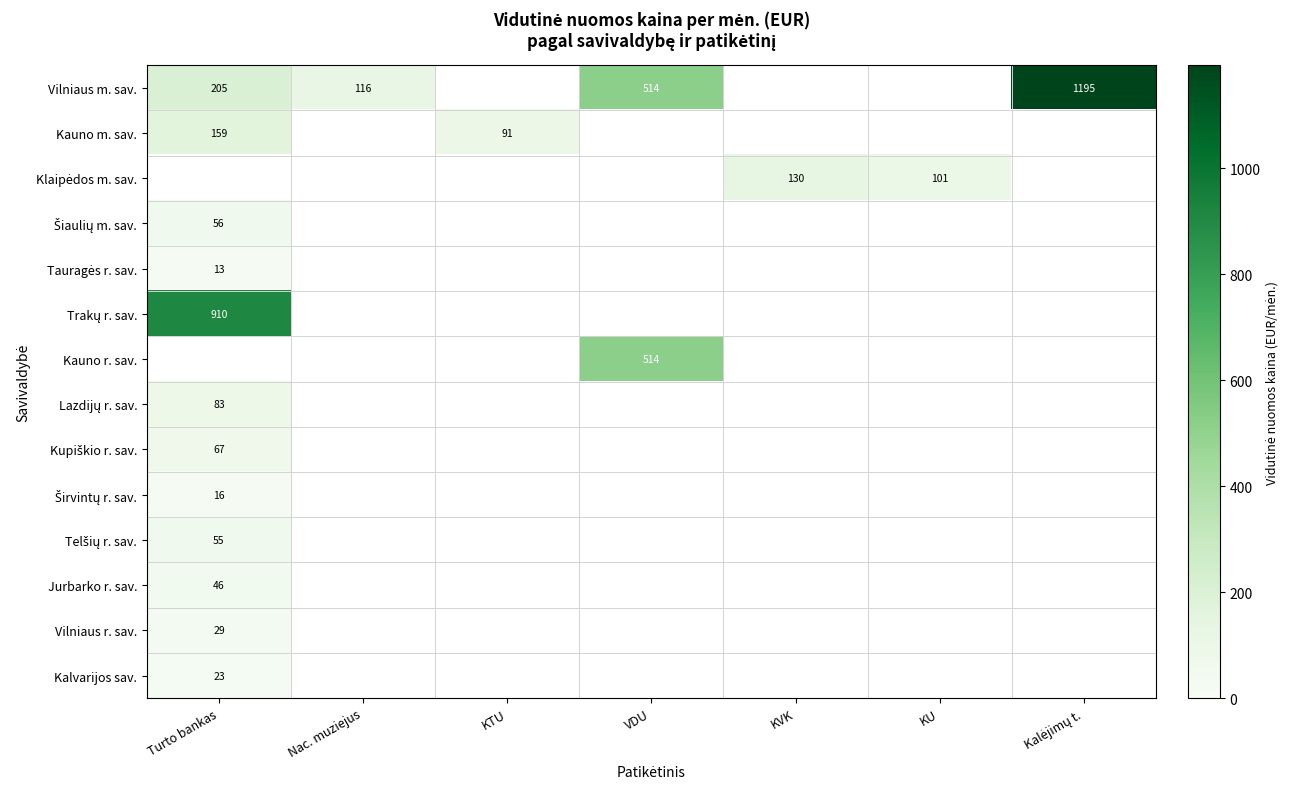

How many distinct data groups are displayed?

14